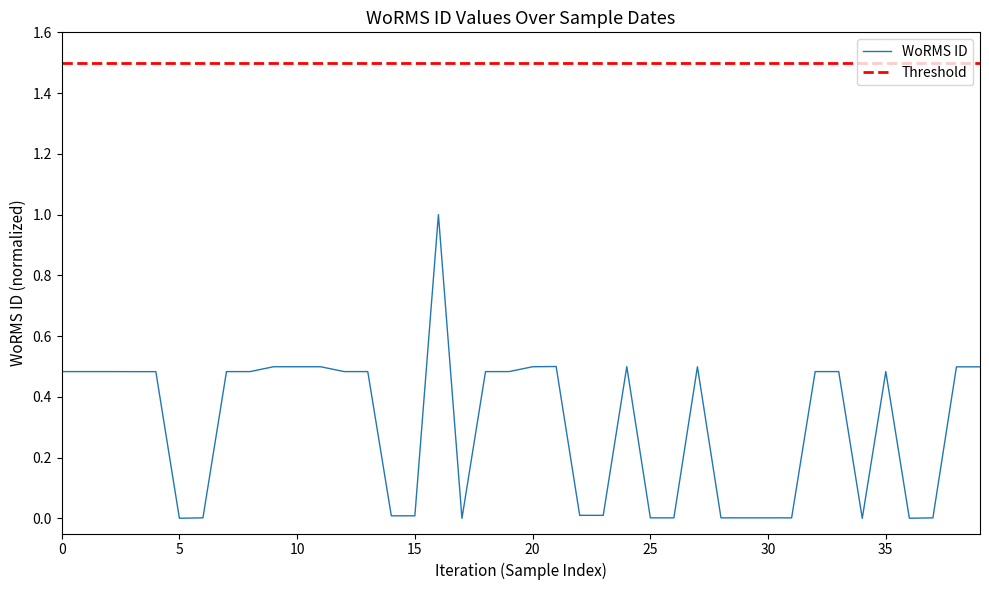

What is the sum of all values?

12.3